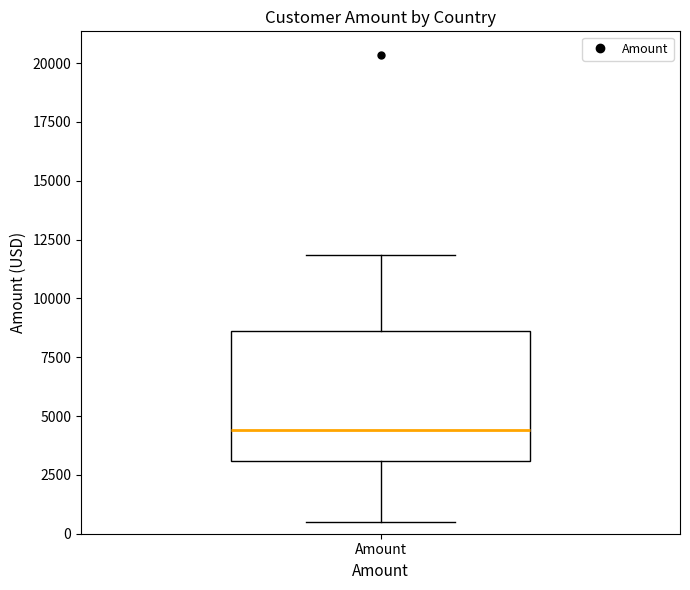

Where does the median line of the box for Amount sit on the y-axis? The values are not printed on the chart, so give them approximately, as read against the axis.

4500